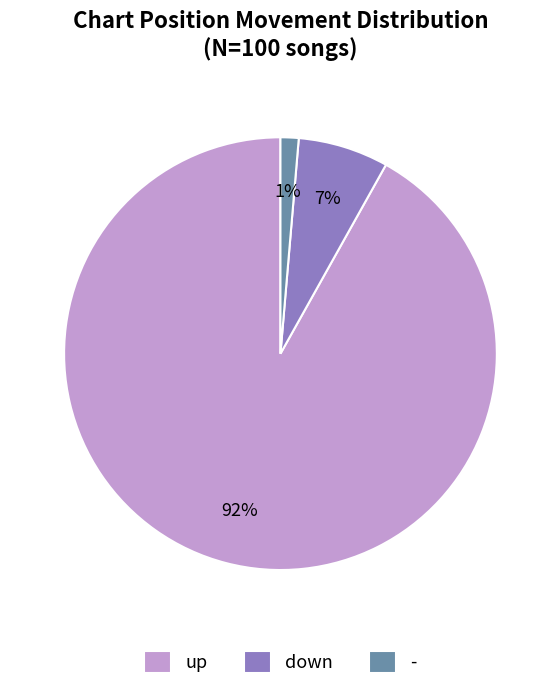

Which category has the smallest portion of the pie?

-